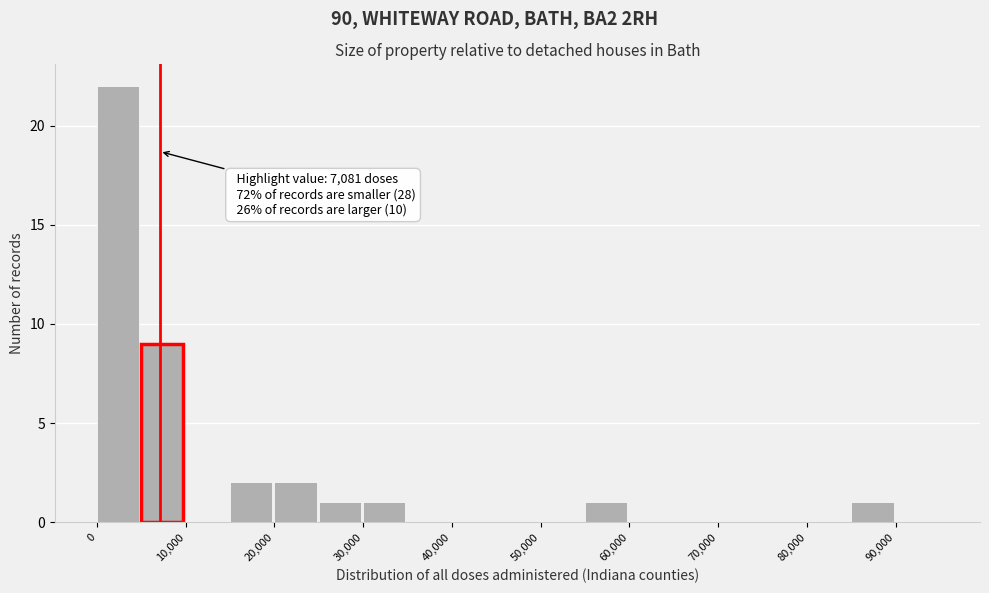

Which range on the x-axis has the tallest bar?

0 to 5000